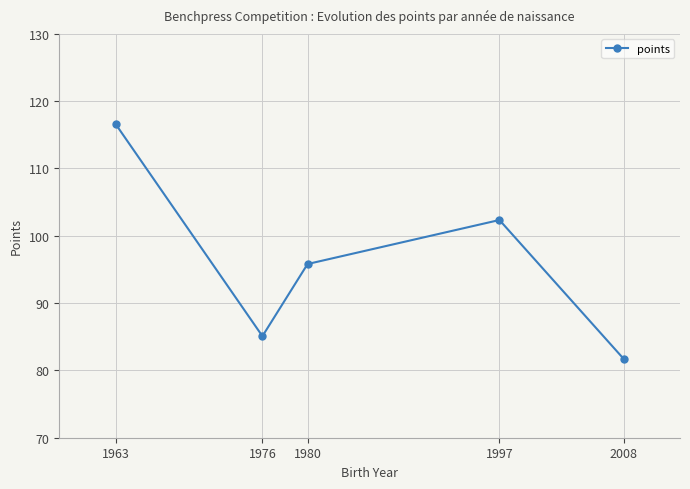

How many interior local peaks (higher than both neighbors) does the data have?

1